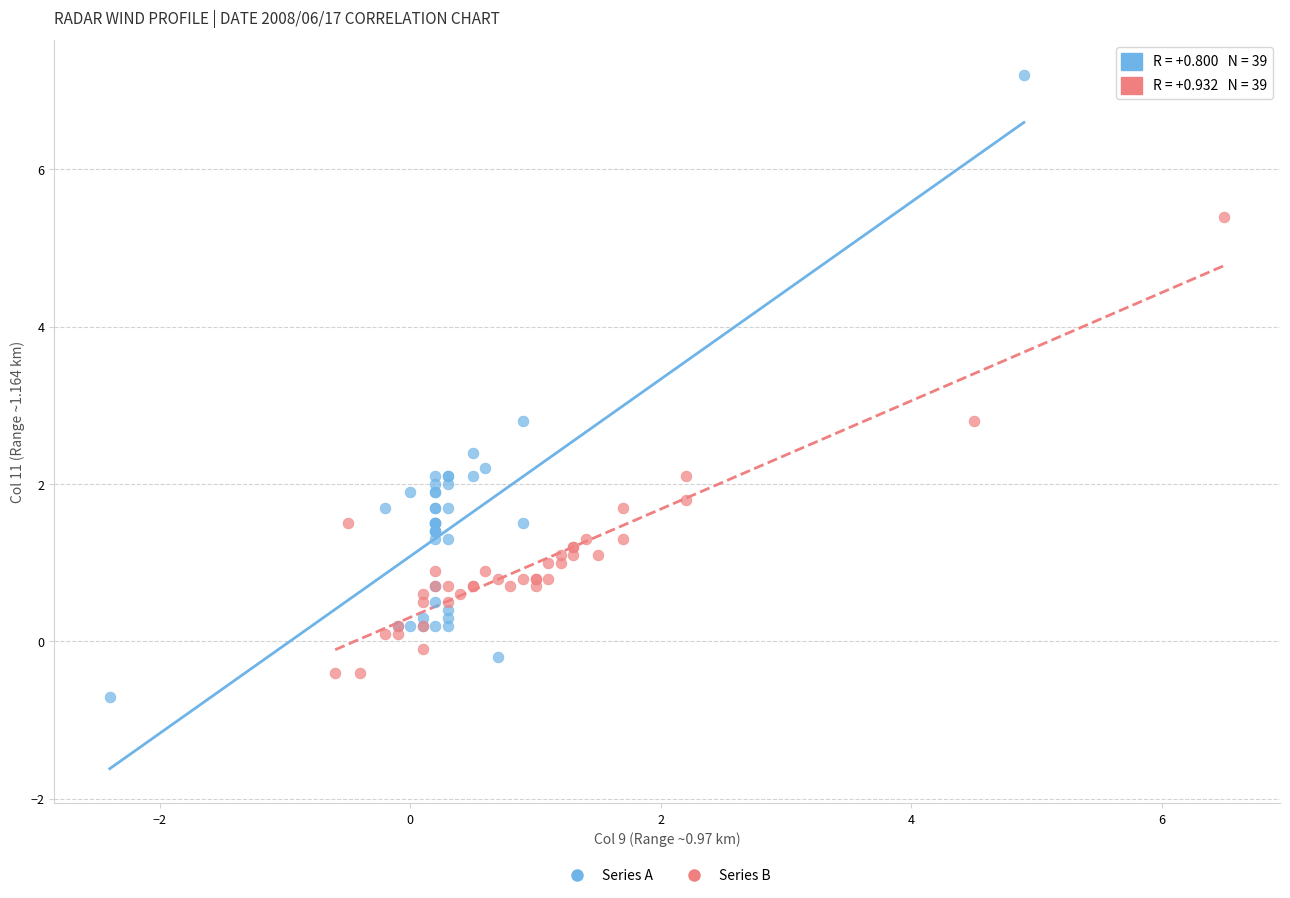

Which series contains the highest Y value?

Series A